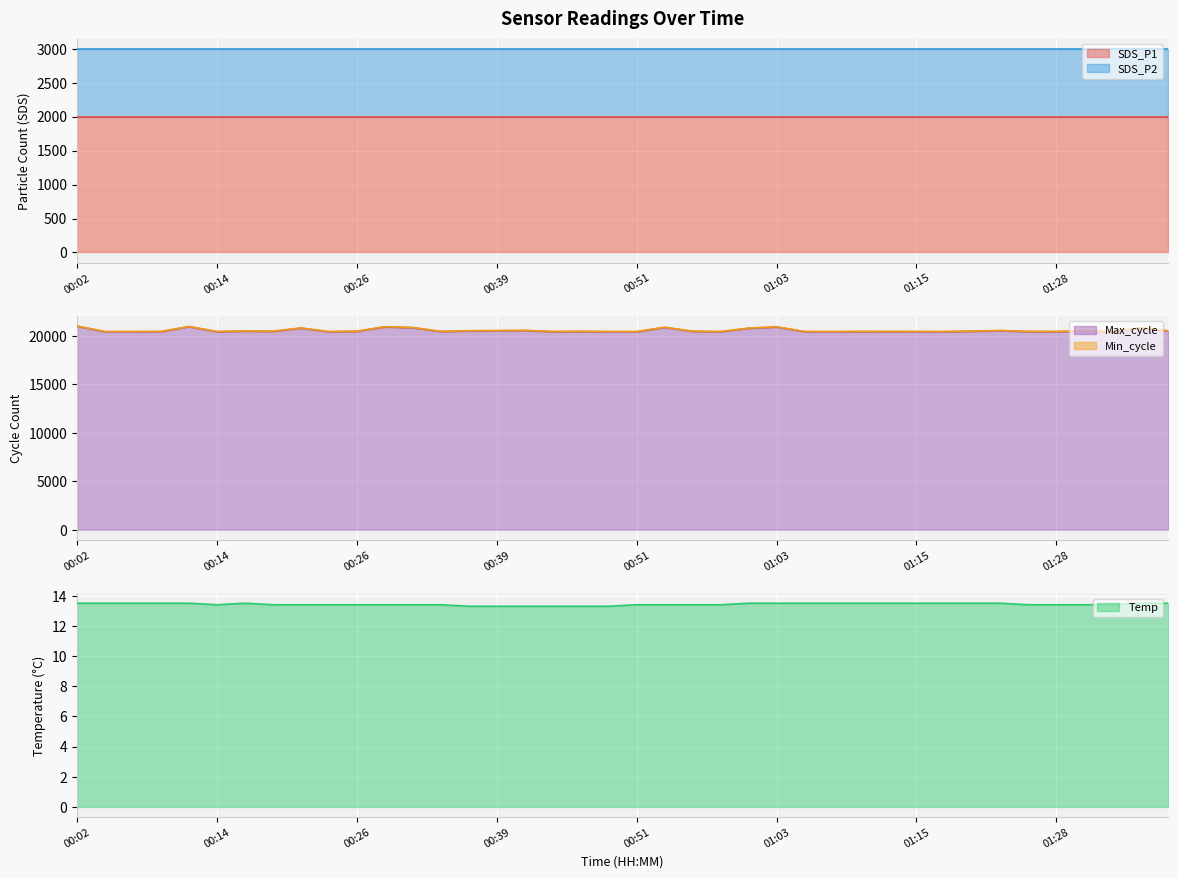

The SDS_P2 series shows 1441.9 at 00:16. True or false?

False